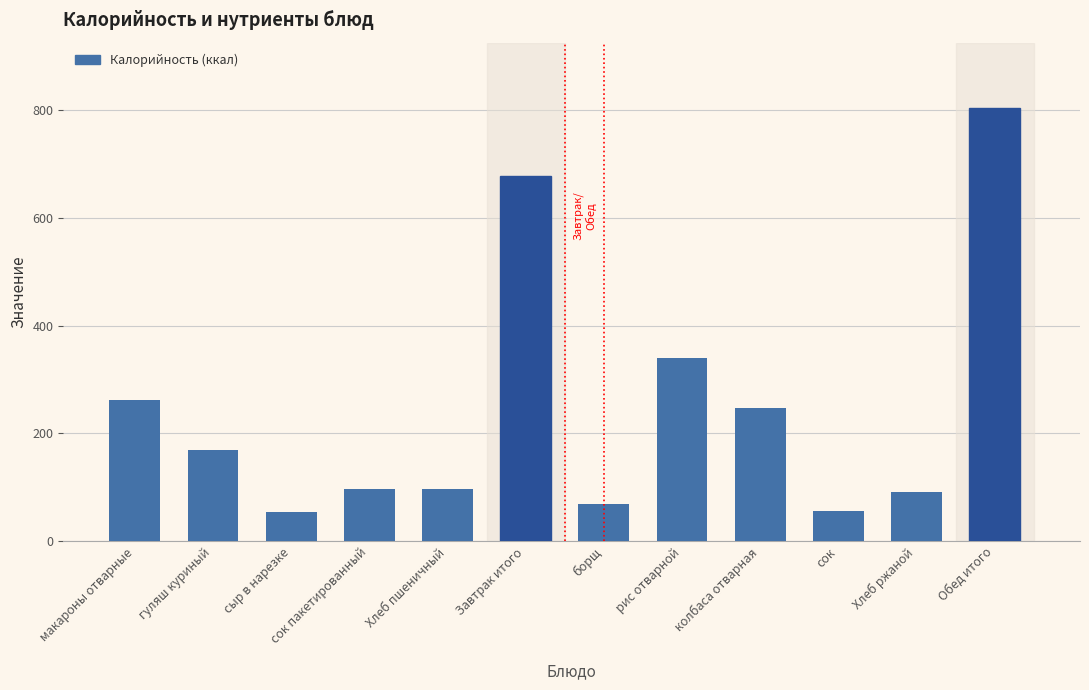

The value at сок пакетированный is 96.0. True or false?

True